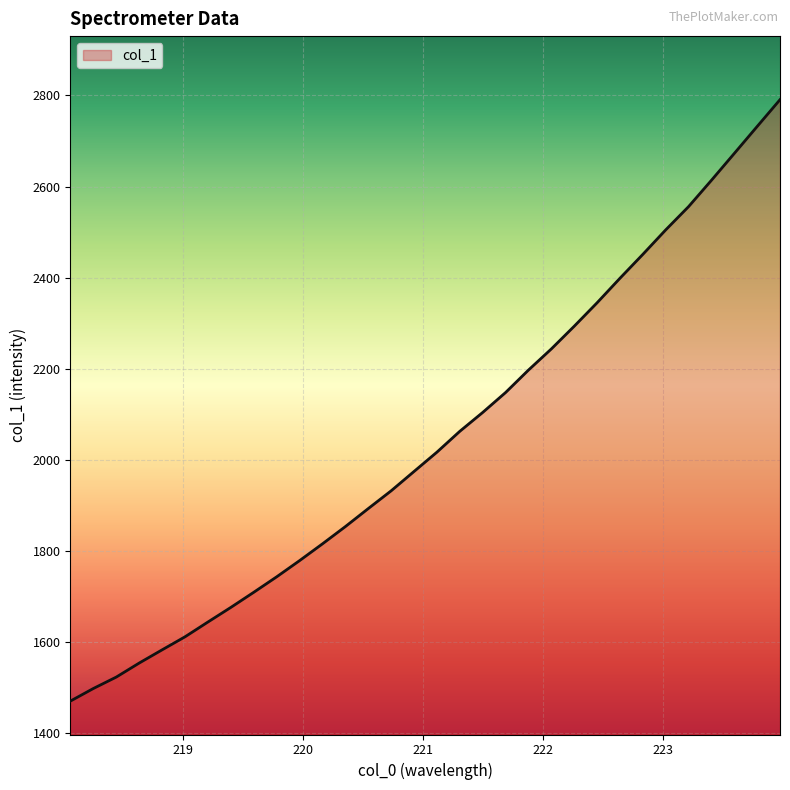

What is the maximum value shown in the chart?

2790.9